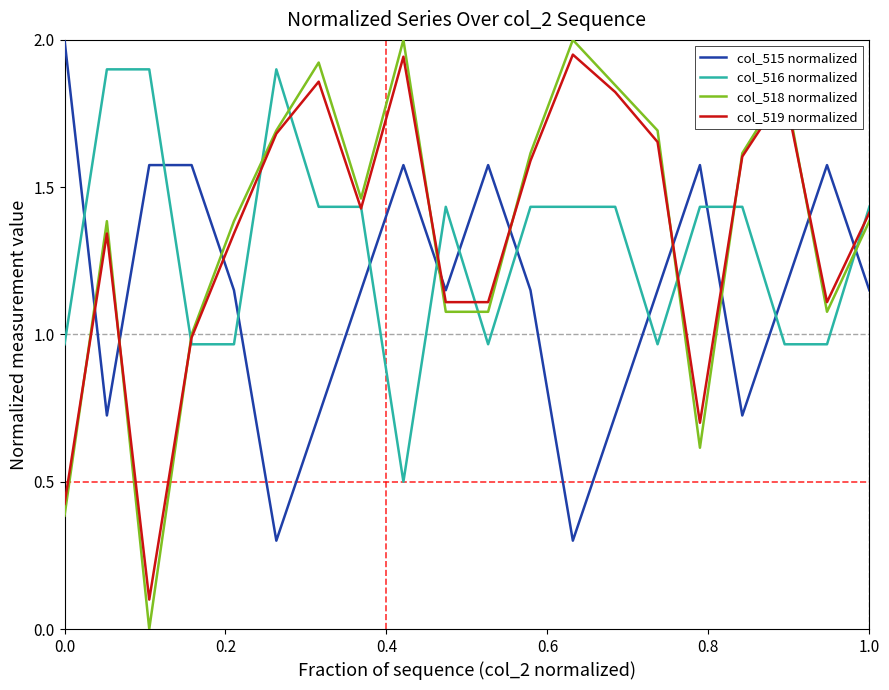

How many intersections are there between col_515 normalized and col_519 normalized?

9